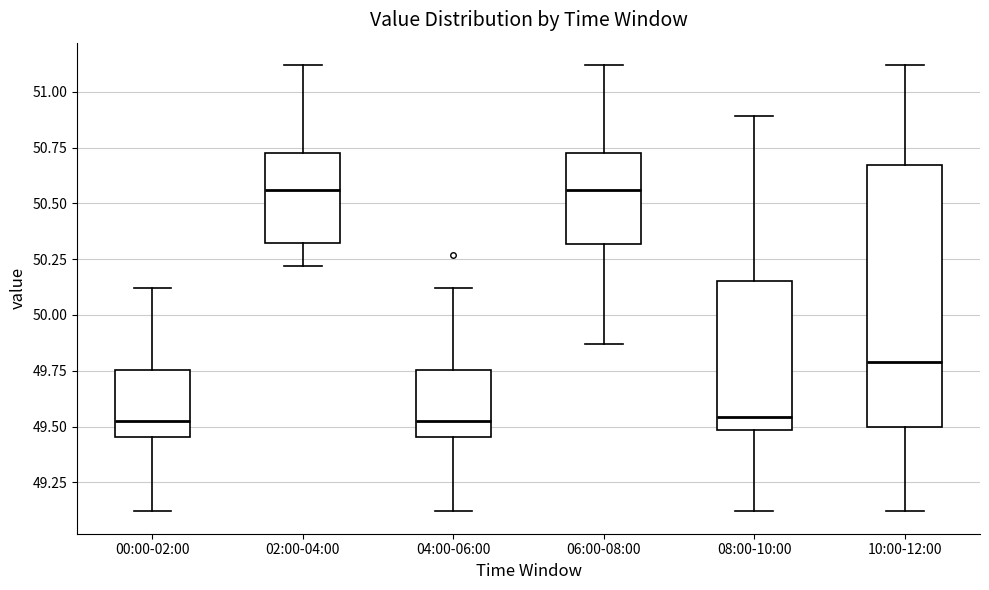

Reading left to right, read every box against the y-axis: the position of its median line, the range the box covers, and the ends of its whiskers. The values are not printed on the chart, so give them approximately, as read against the axis.

00:00-02:00: median 49.55, box 49.45 to 49.75, whiskers 49.10 to 50.10
02:00-04:00: median 50.55, box 50.30 to 50.75, whiskers 50.20 to 51.10
04:00-06:00: median 49.55, box 49.45 to 49.75, whiskers 49.10 to 50.10
06:00-08:00: median 50.55, box 50.30 to 50.75, whiskers 49.85 to 51.10
08:00-10:00: median 49.55, box 49.50 to 50.15, whiskers 49.10 to 50.90
10:00-12:00: median 49.80, box 49.50 to 50.65, whiskers 49.10 to 51.10